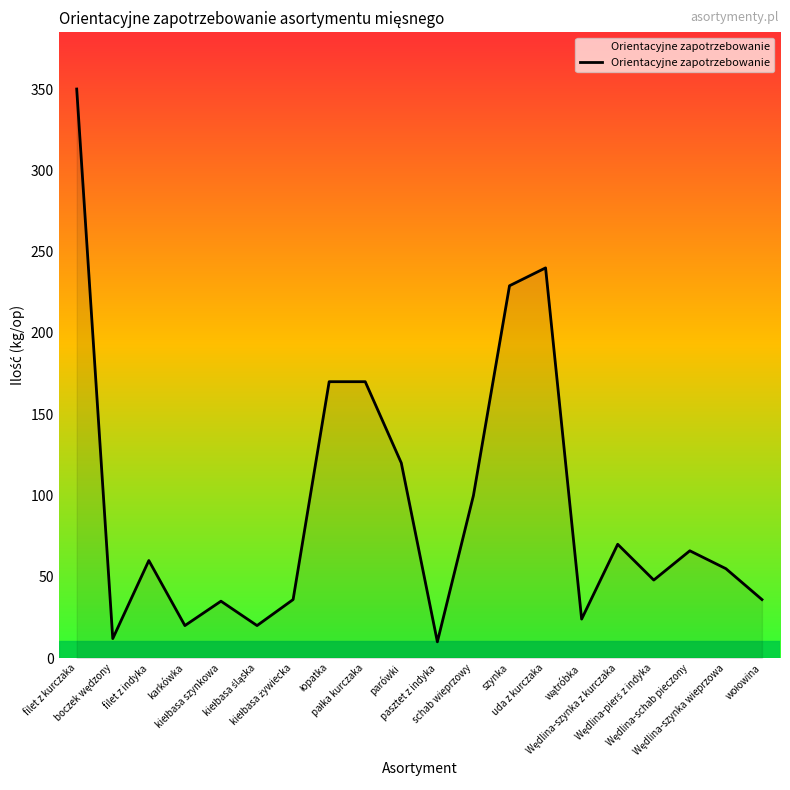

Is it true that the value at filet z kurczaka is 350?

True